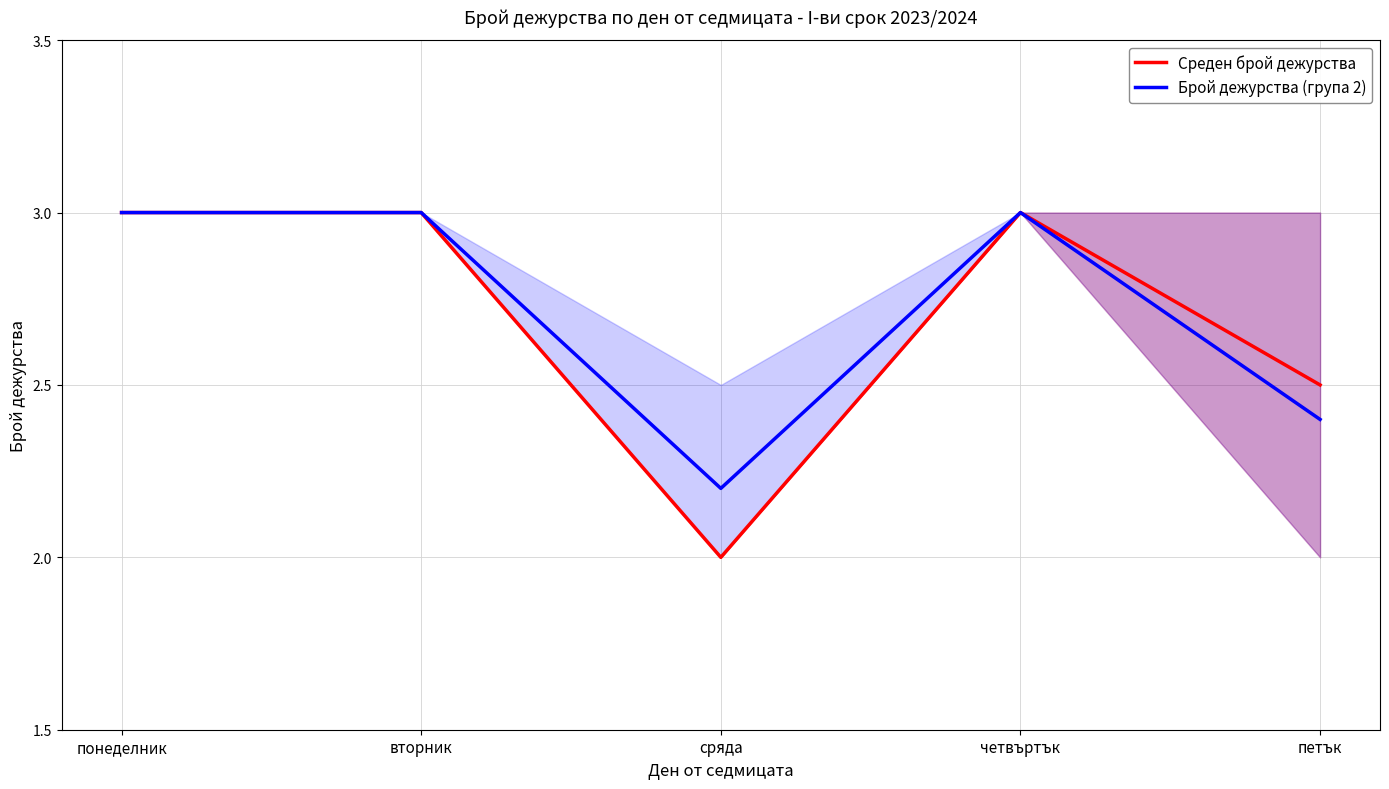

What is the sum of all Среден брой дежурства values?

13.5